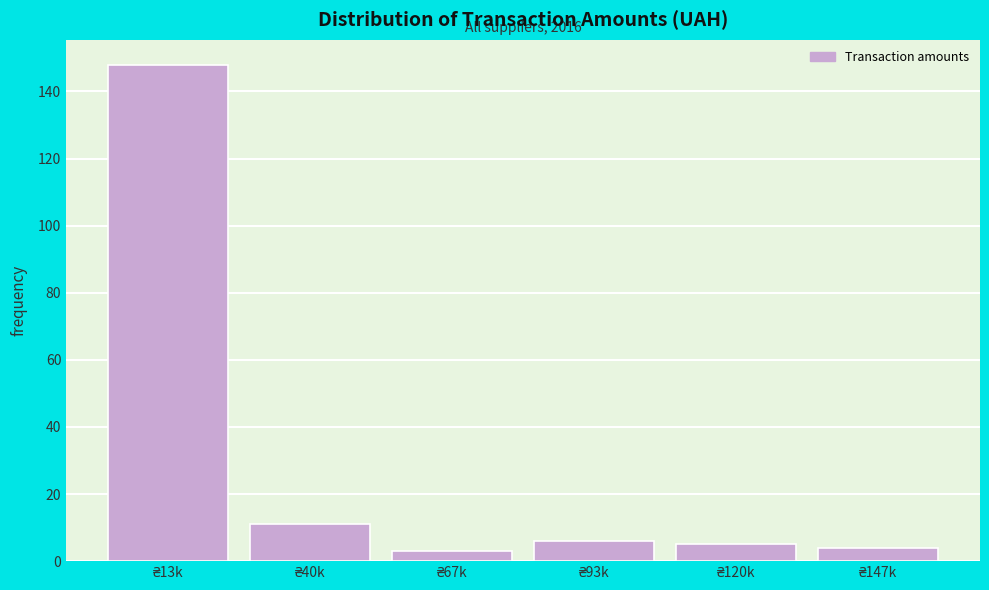

Reading left to right, transcribe all the data shown in this chart.

148	11	3	6	5	4